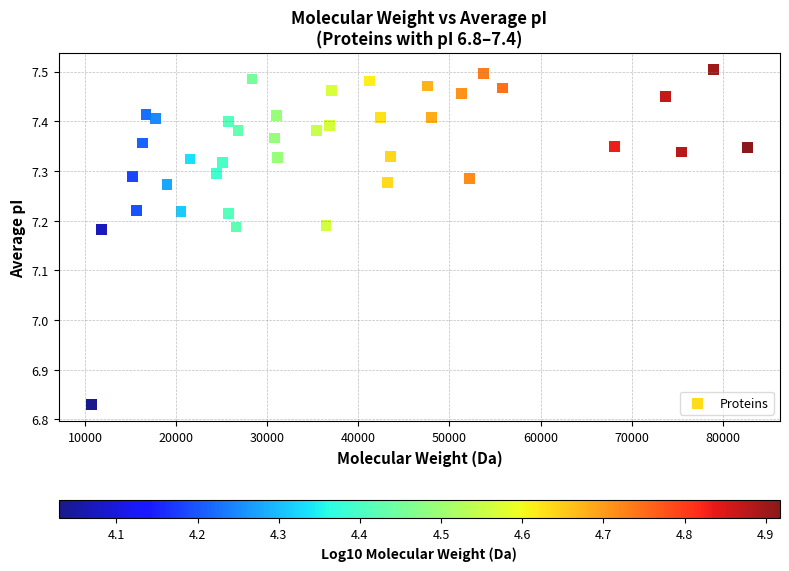

What is the range of Y values (max minus min)?

0.7